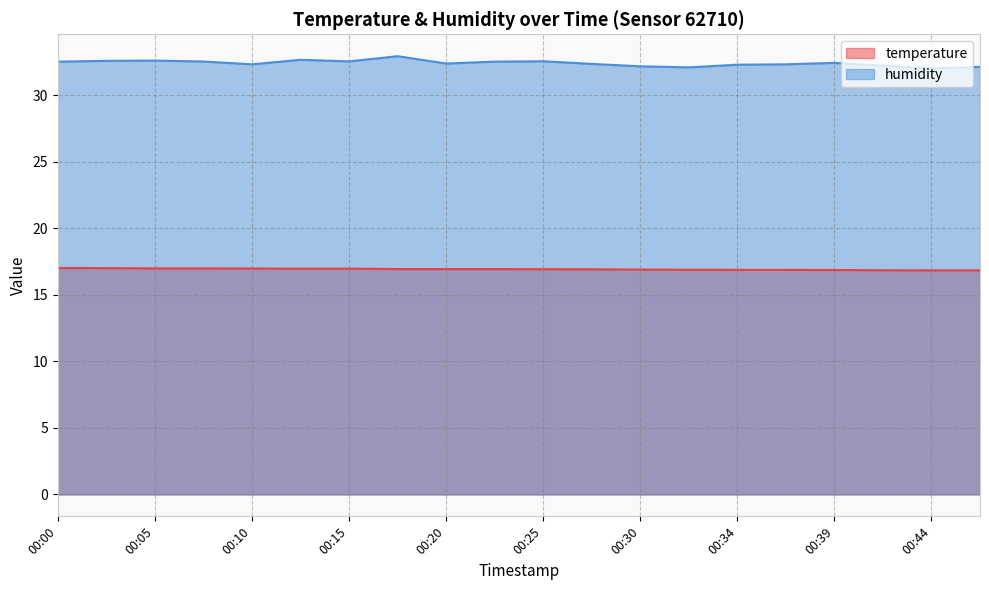

List the series in order of their peak value, lowest first.

temperature, humidity